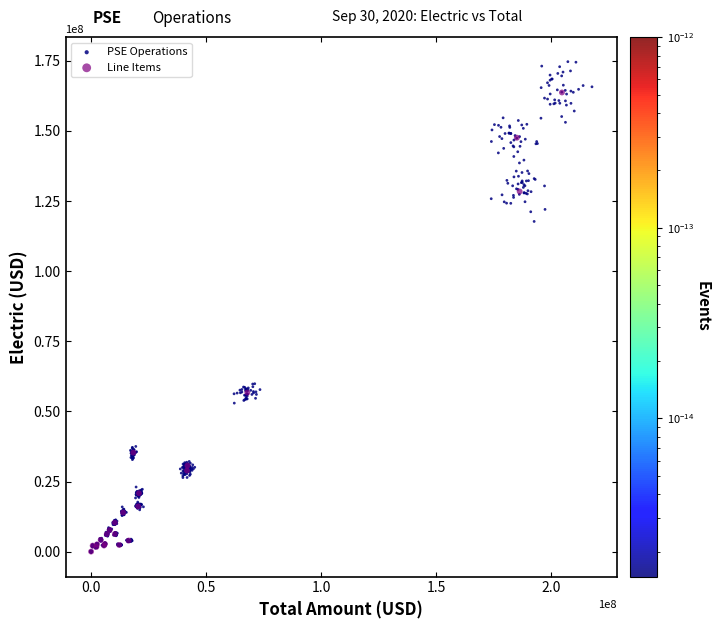

Which series has the largest Y range (max minus min)?

PSE Operations